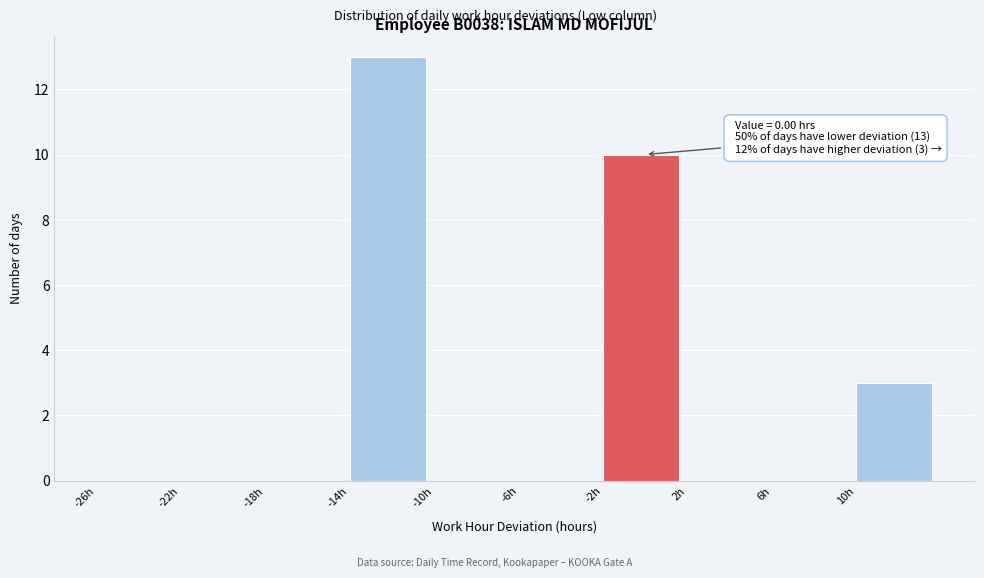

Which range on the x-axis has the tallest bar?

-14 to -10